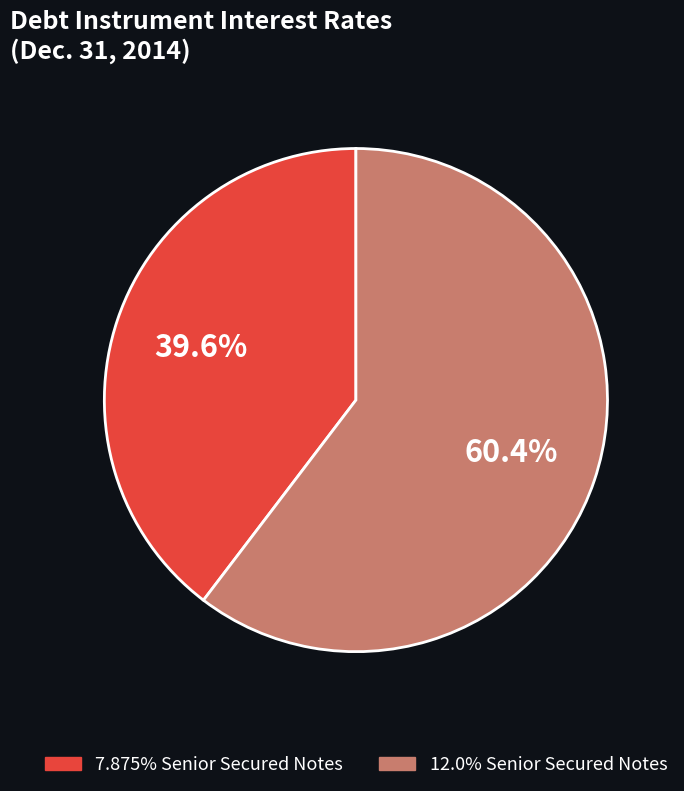

Which category has the biggest portion of the pie?

12.0% Senior Secured Notes